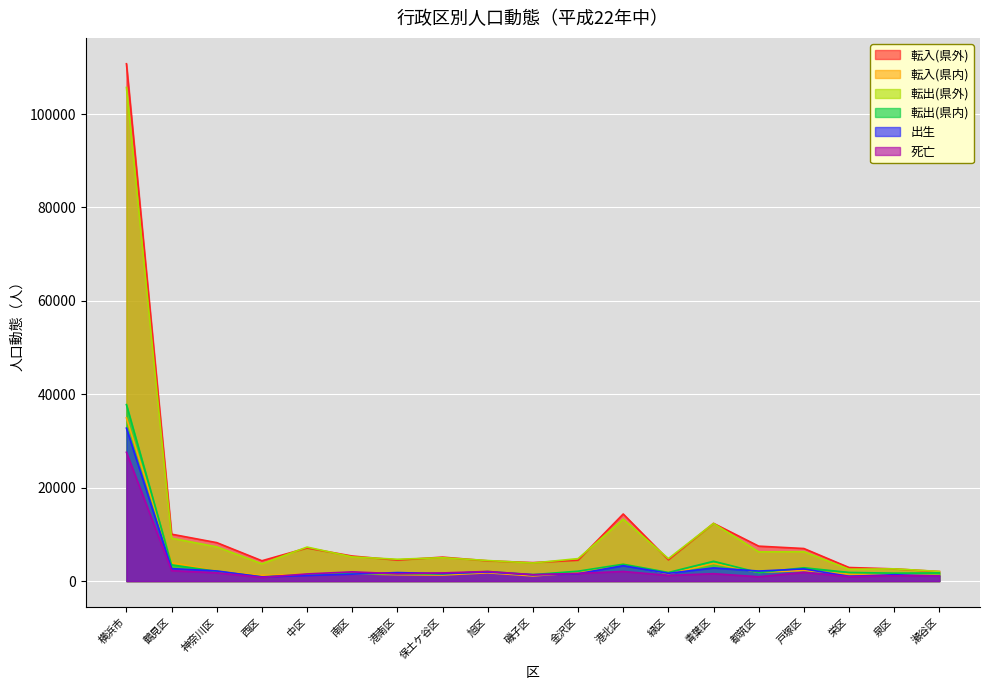

At how many categories does at least one series exceed 91830?

1